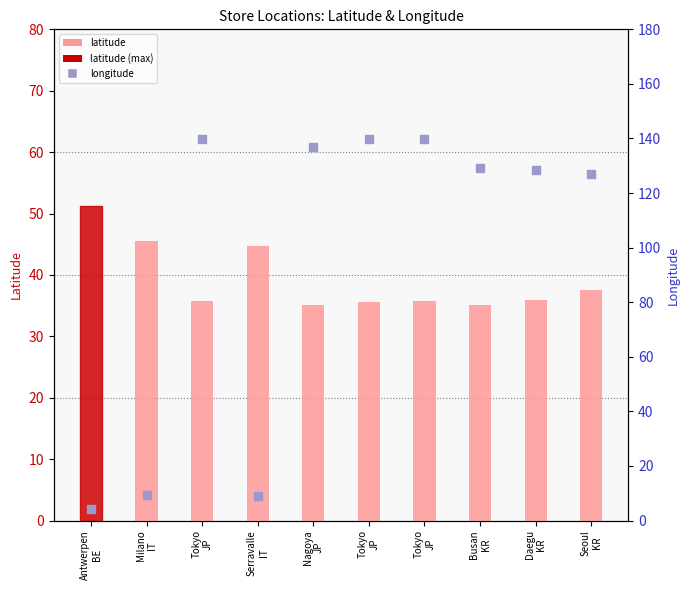

What is the total value across all series at Nagoya
JP?

172.1